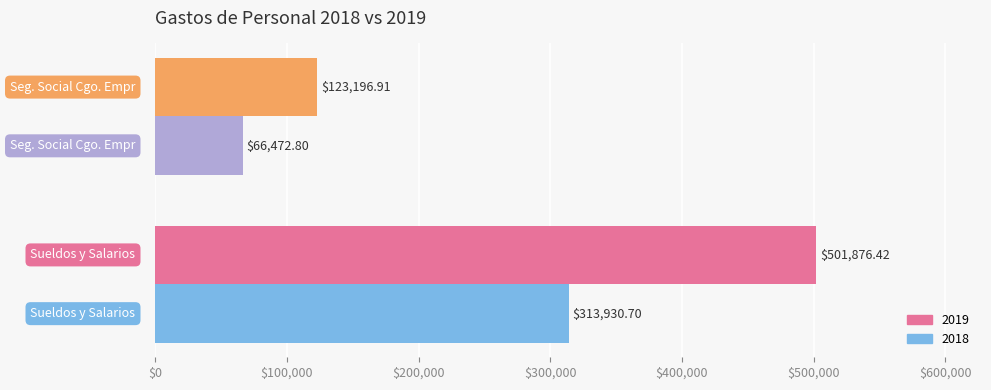

Which series has the largest total across all categories?

2019